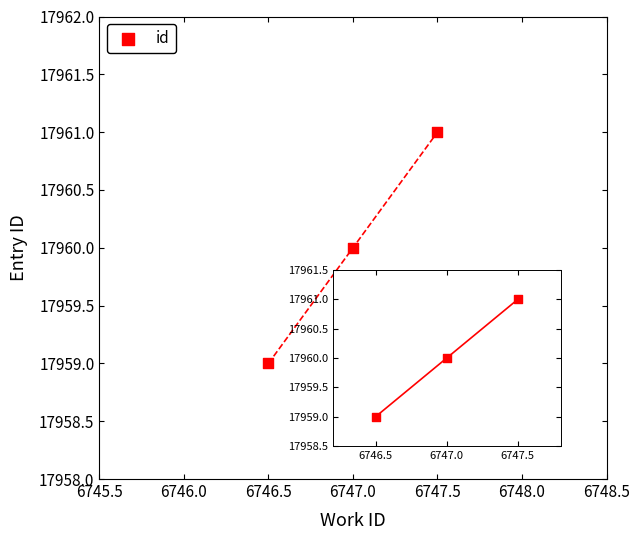

Between 6745.5 and 6746.5, which is larger?

6746.5